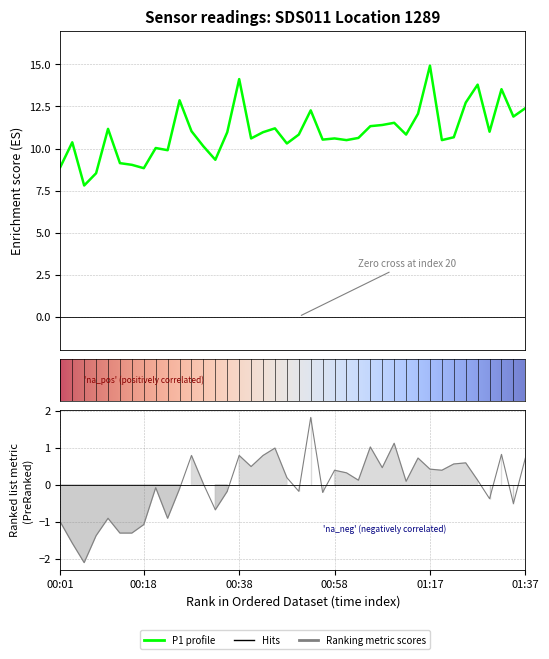

Is it true that P1 equals 4.7 at 30?

False